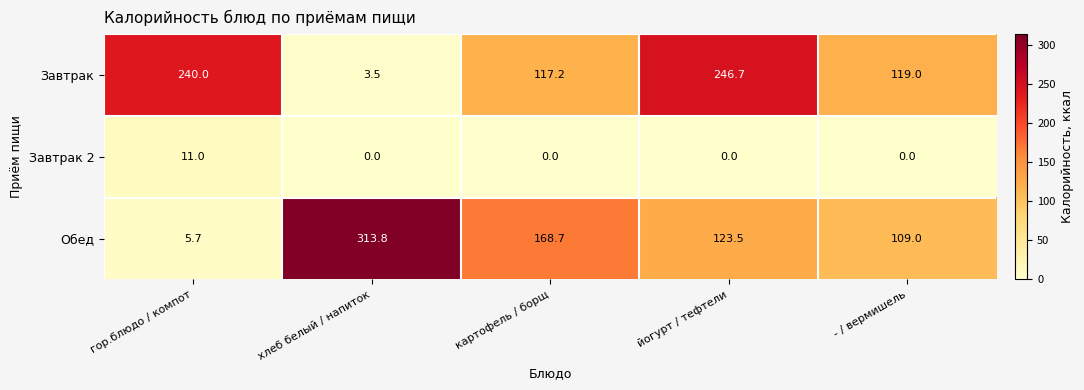

Reading left to right, what are all the values shown in this chart?

Завтрак: 240.0	3.5	117.2	246.7	119.0
Завтрак 2: 11.0	0.0	0.0	0.0	0.0
Обед: 5.7	313.8	168.7	123.5	109.0